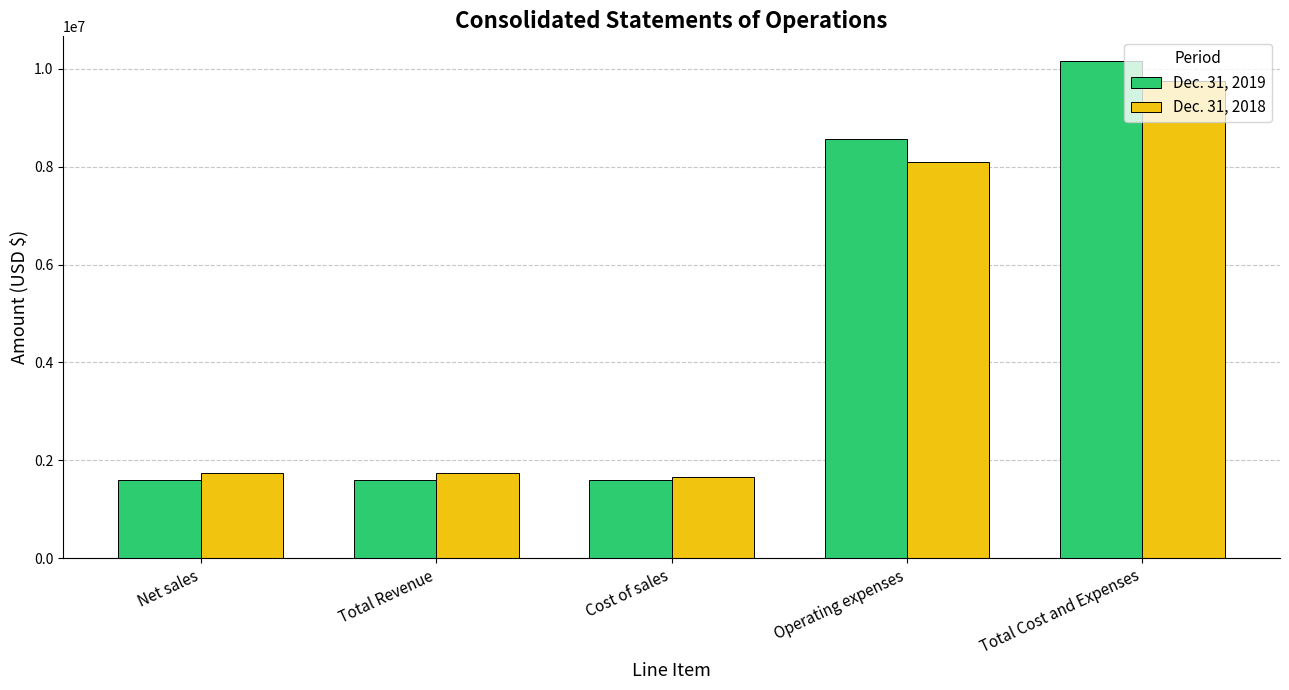

Rank the series at Total Cost and Expenses from highest to lowest value.

Dec. 31, 2019, Dec. 31, 2018